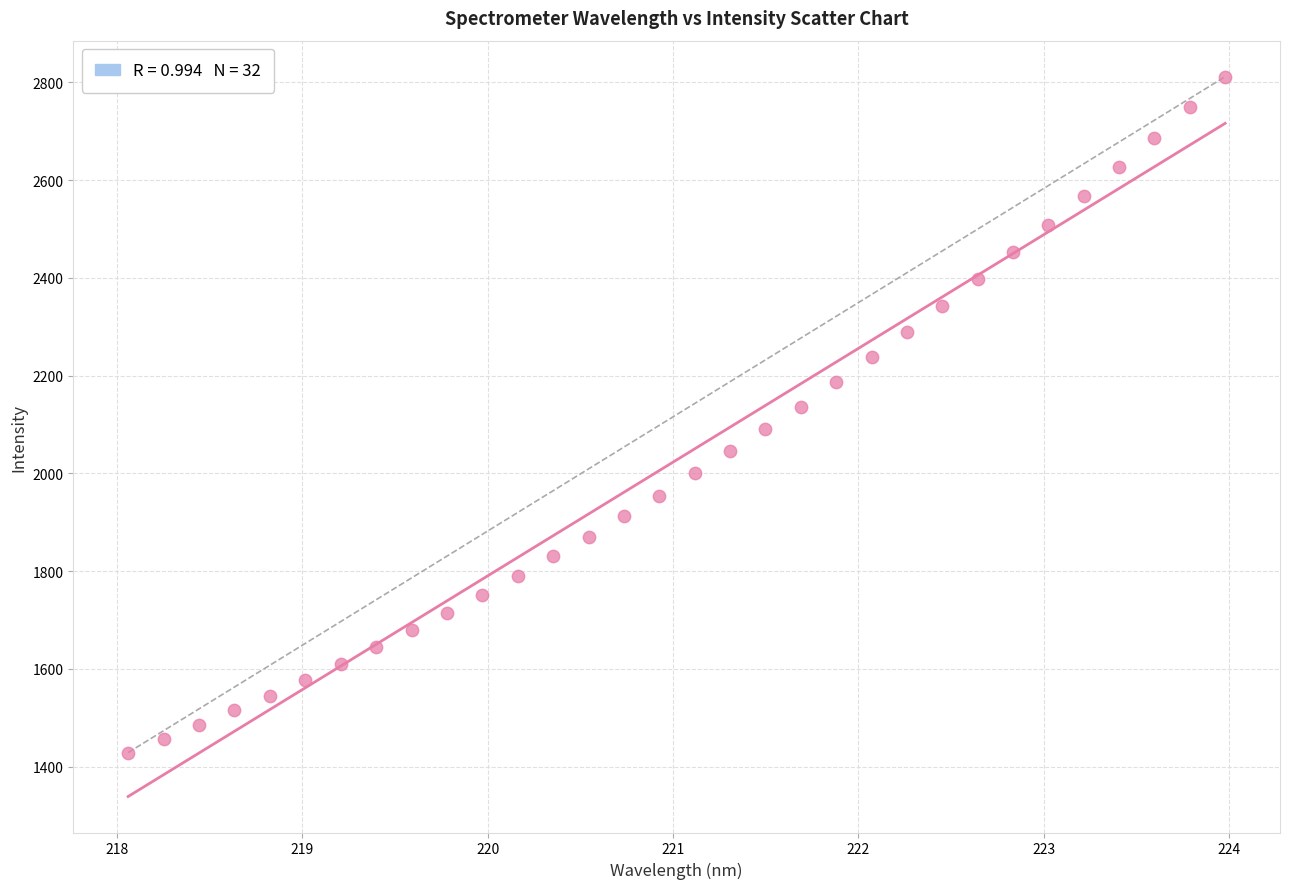

What is the range of Y values (max minus min)?

1382.8